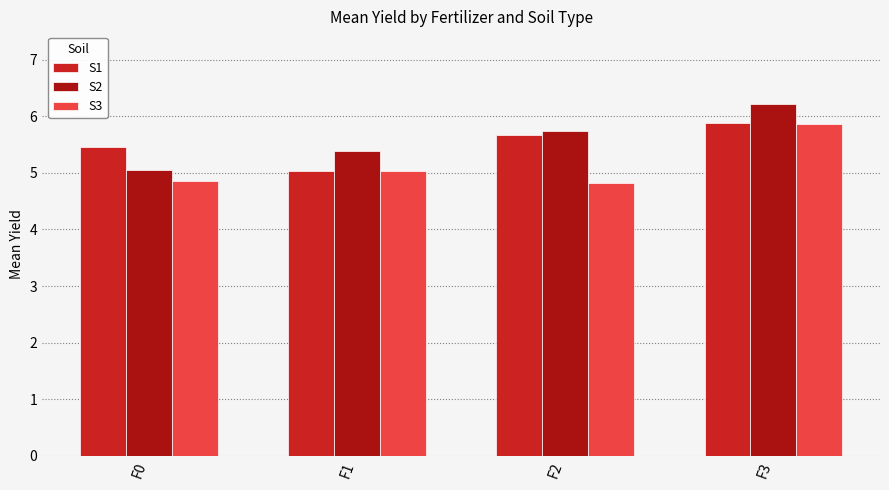

Where does the S3 series first go above 5?

F1